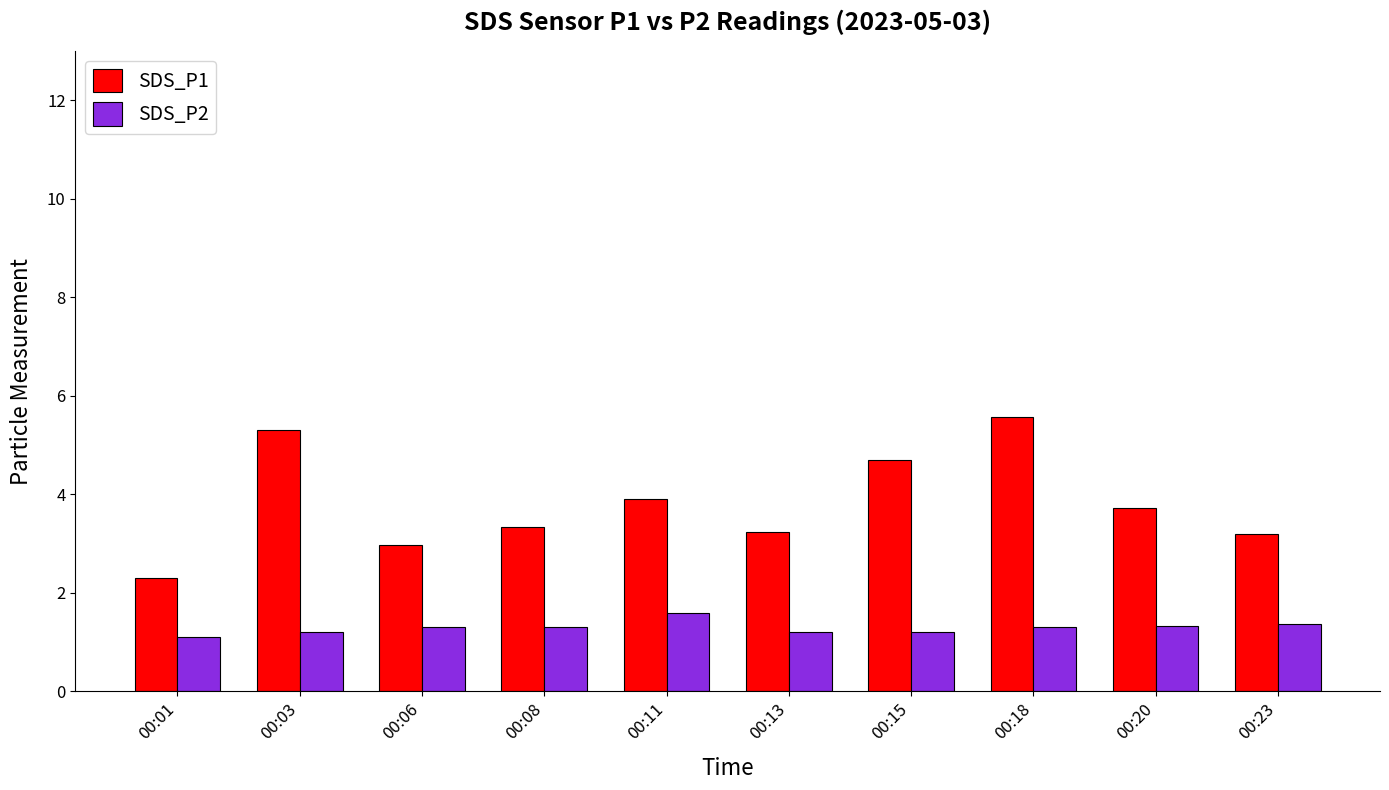

How many data points does each series have?

10